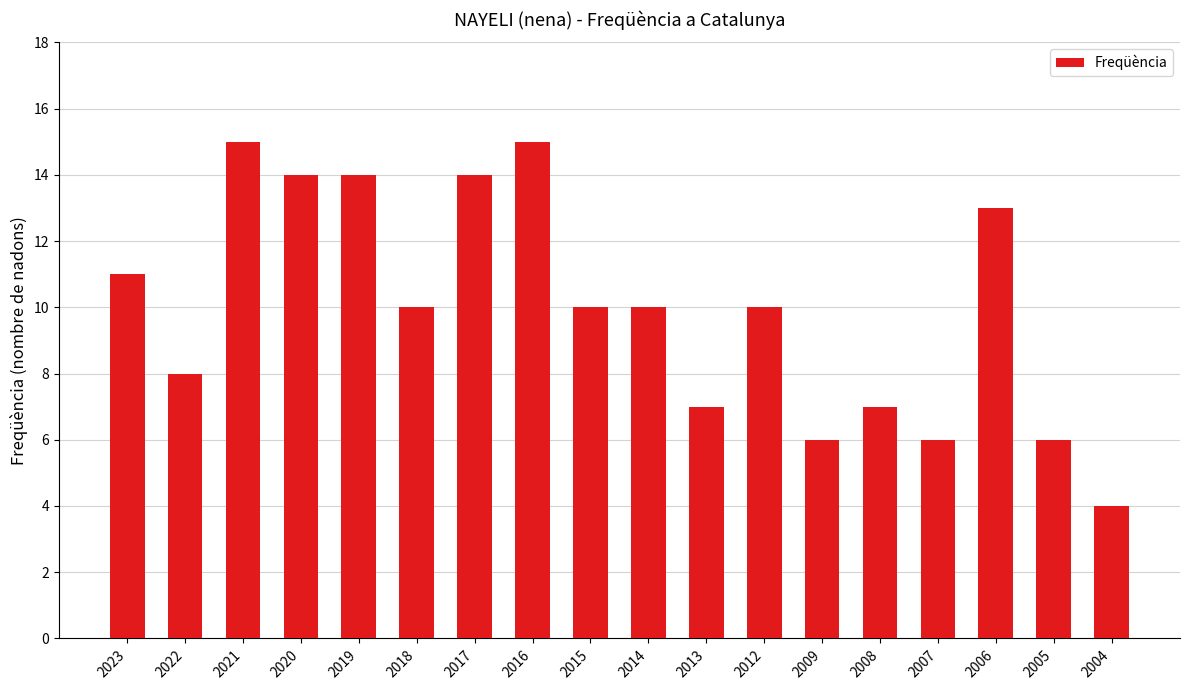

What value does the data have at 2004, to the nearest 5?

5